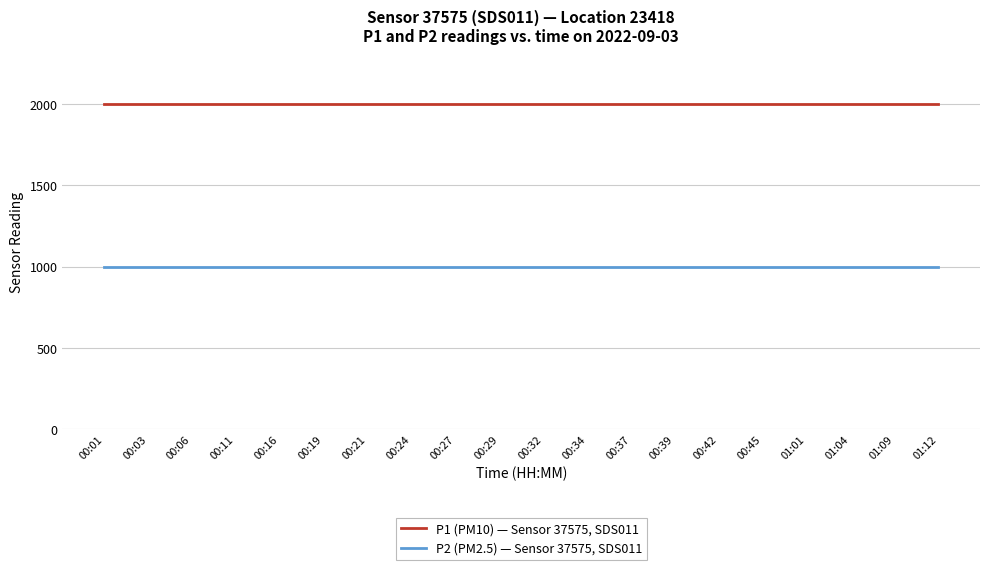

What is the spread (max minus min) of values at 00:27?

1000.0